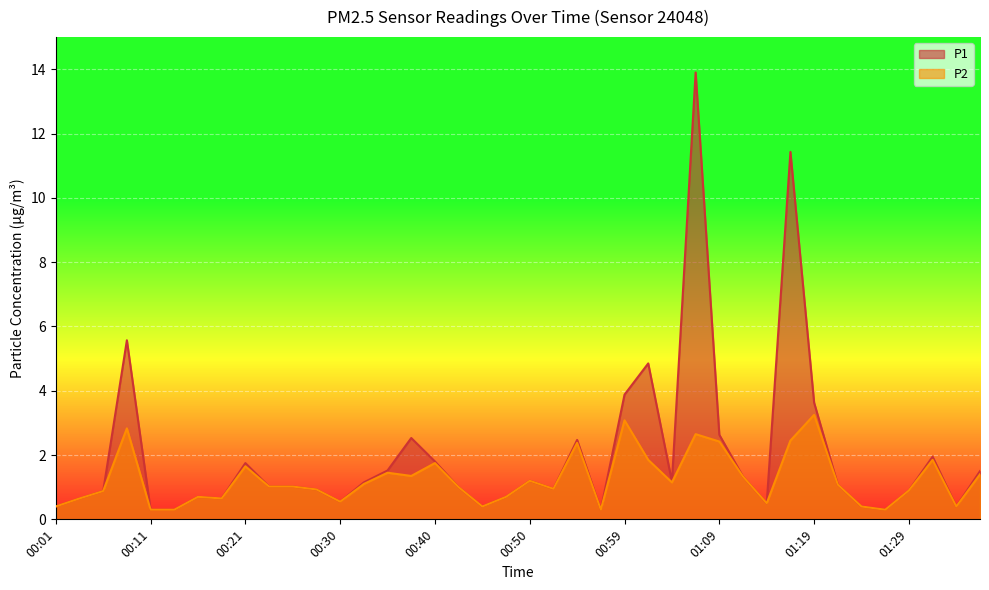

True or false: P1 and P2 intersect in this chart.

False